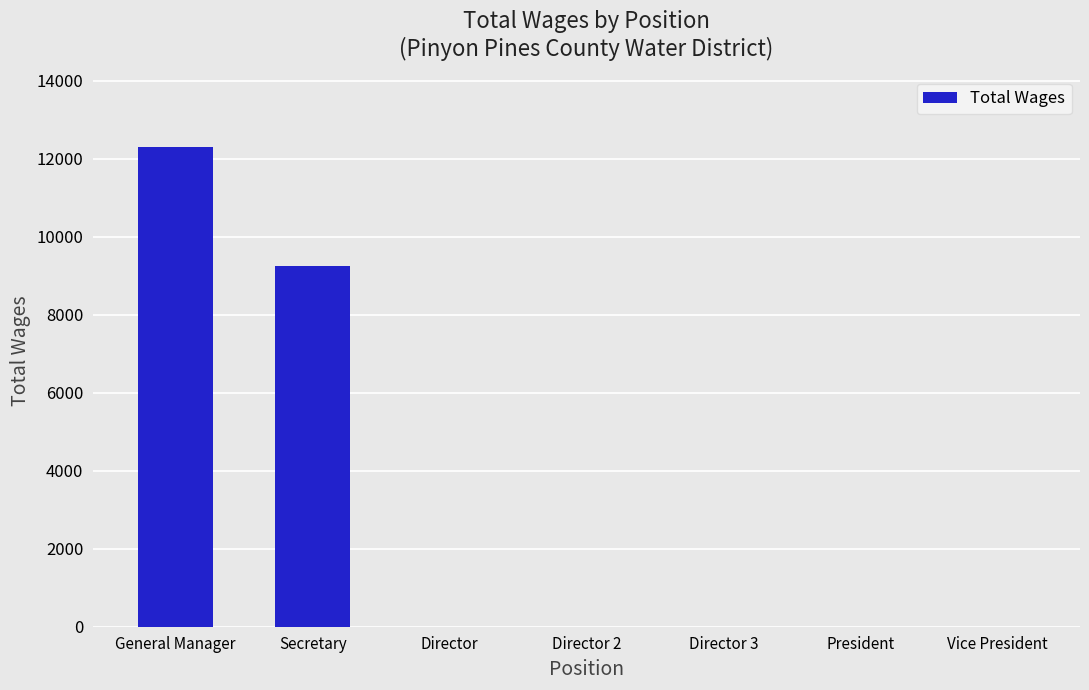

What is the sum of the values at Vice President and General Manager?

12290